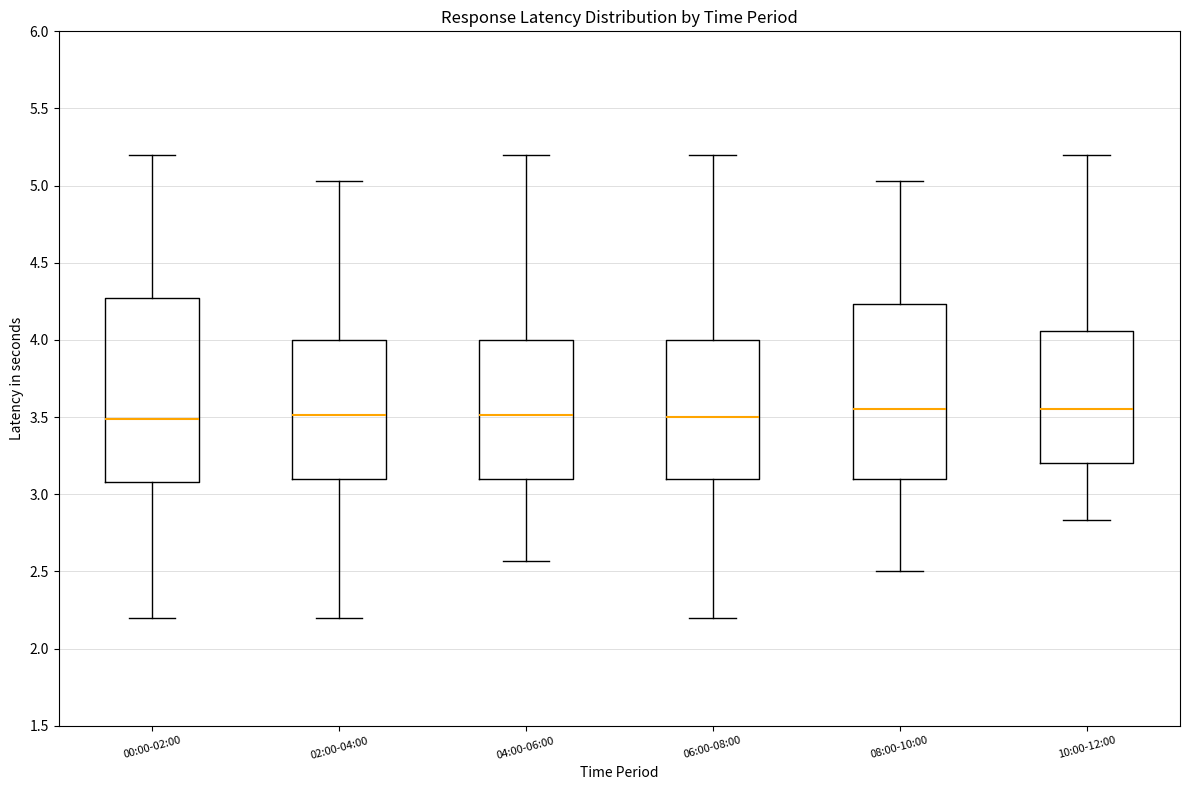

Reading left to right, read every box against the y-axis: the position of its median line, the range the box covers, and the ends of its whiskers. The values are not printed on the chart, so give them approximately, as read against the axis.

00:00-02:00: median 3.50, box 3.10 to 4.25, whiskers 2.20 to 5.20
02:00-04:00: median 3.50, box 3.10 to 4.00, whiskers 2.20 to 5.05
04:00-06:00: median 3.50, box 3.10 to 4.00, whiskers 2.55 to 5.20
06:00-08:00: median 3.50, box 3.10 to 4.00, whiskers 2.20 to 5.20
08:00-10:00: median 3.55, box 3.10 to 4.25, whiskers 2.50 to 5.05
10:00-12:00: median 3.55, box 3.20 to 4.05, whiskers 2.85 to 5.20